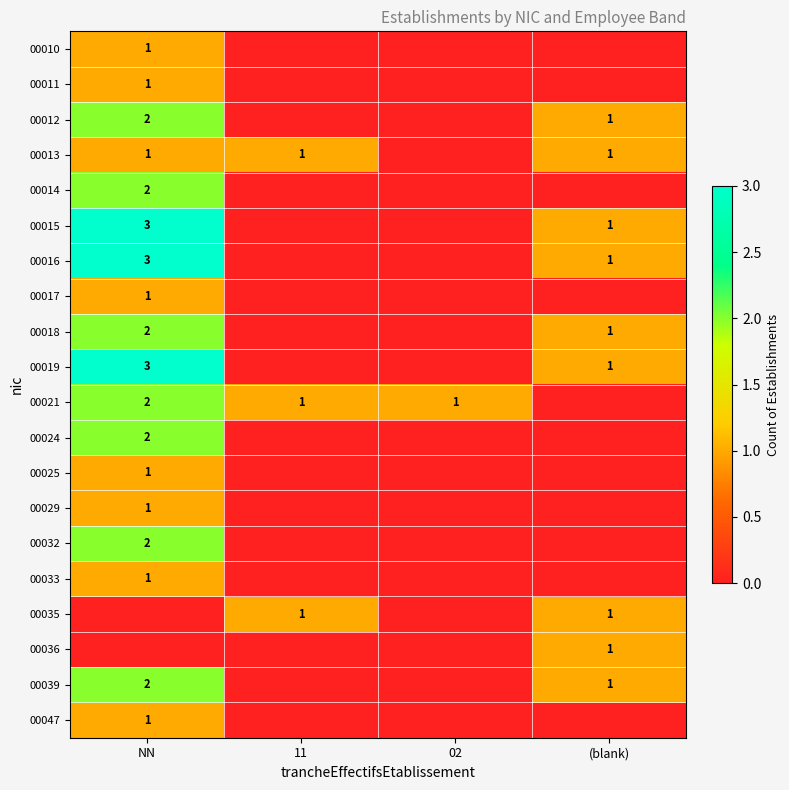

The value of 00010 at NN is 1. True or false?

True